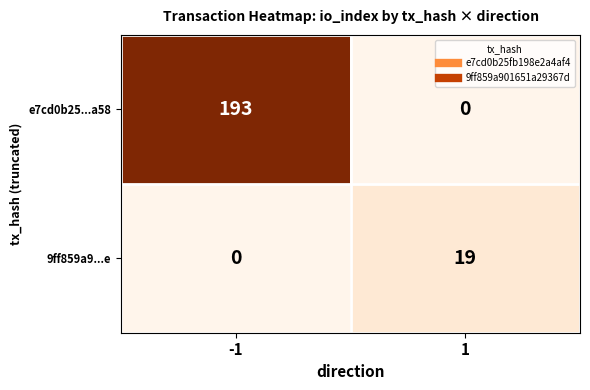

What is the greatest value displayed?

193